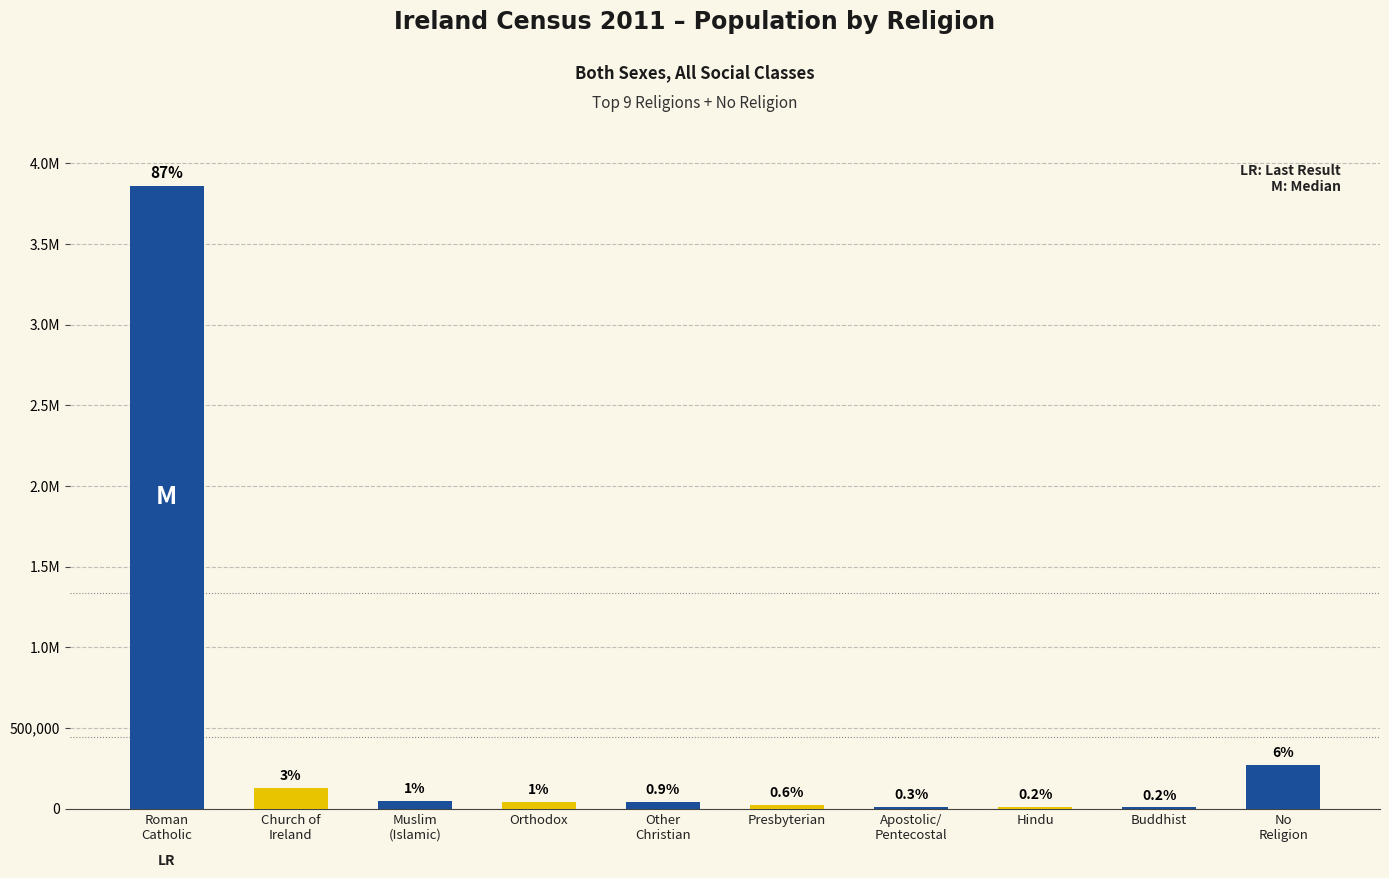

How many bars are there in total?

10